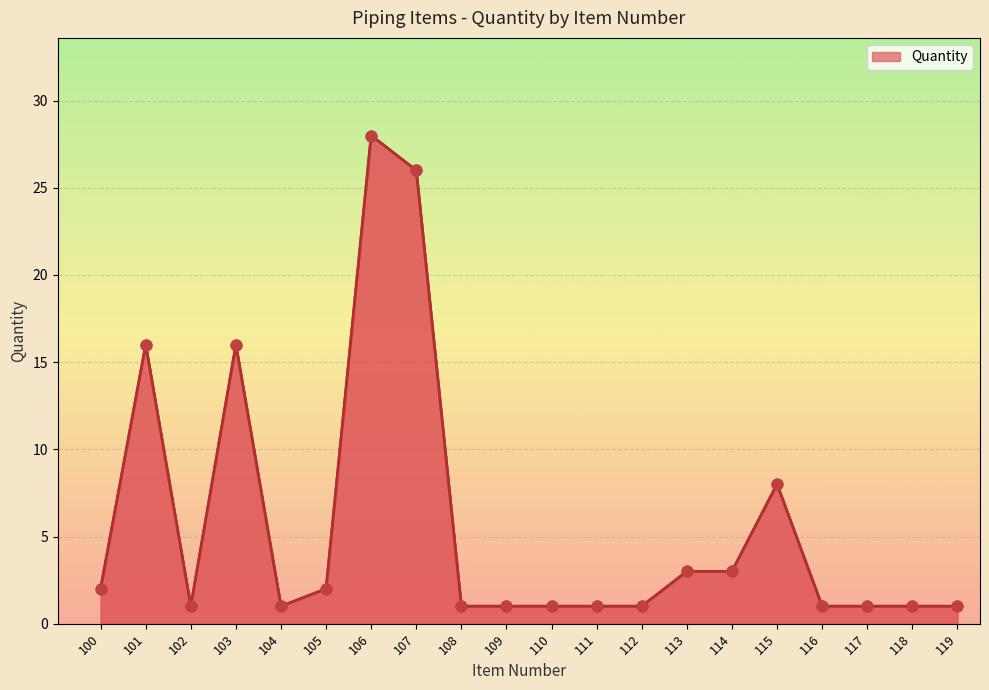

What is the ratio of the value at 116 to the value at 101?

0.1